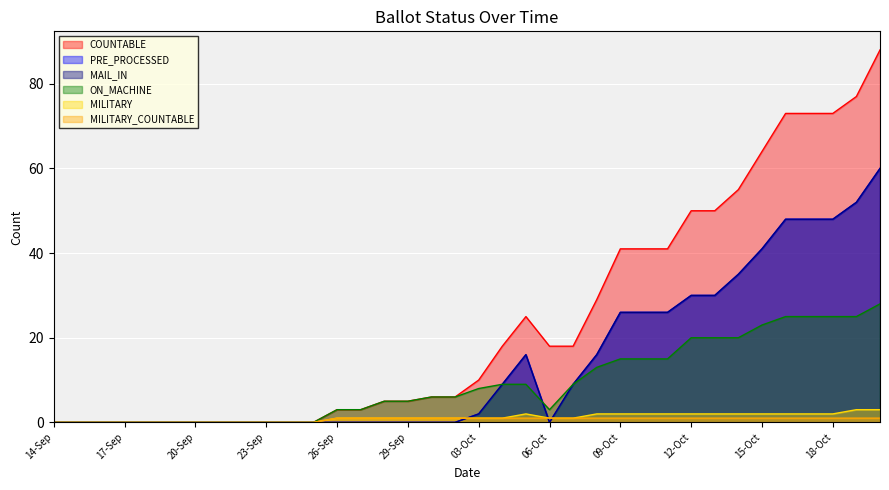

The value of COUNTABLE at 16-Oct is 29. True or false?

False